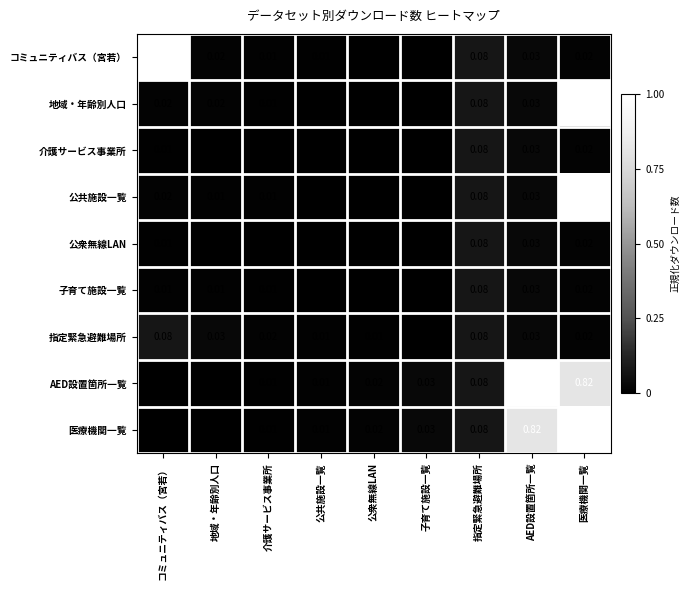

Which series changed the most between コミュニティバス（宮若） and 地域・年齢別人口?

コミュニティバス（宮若）